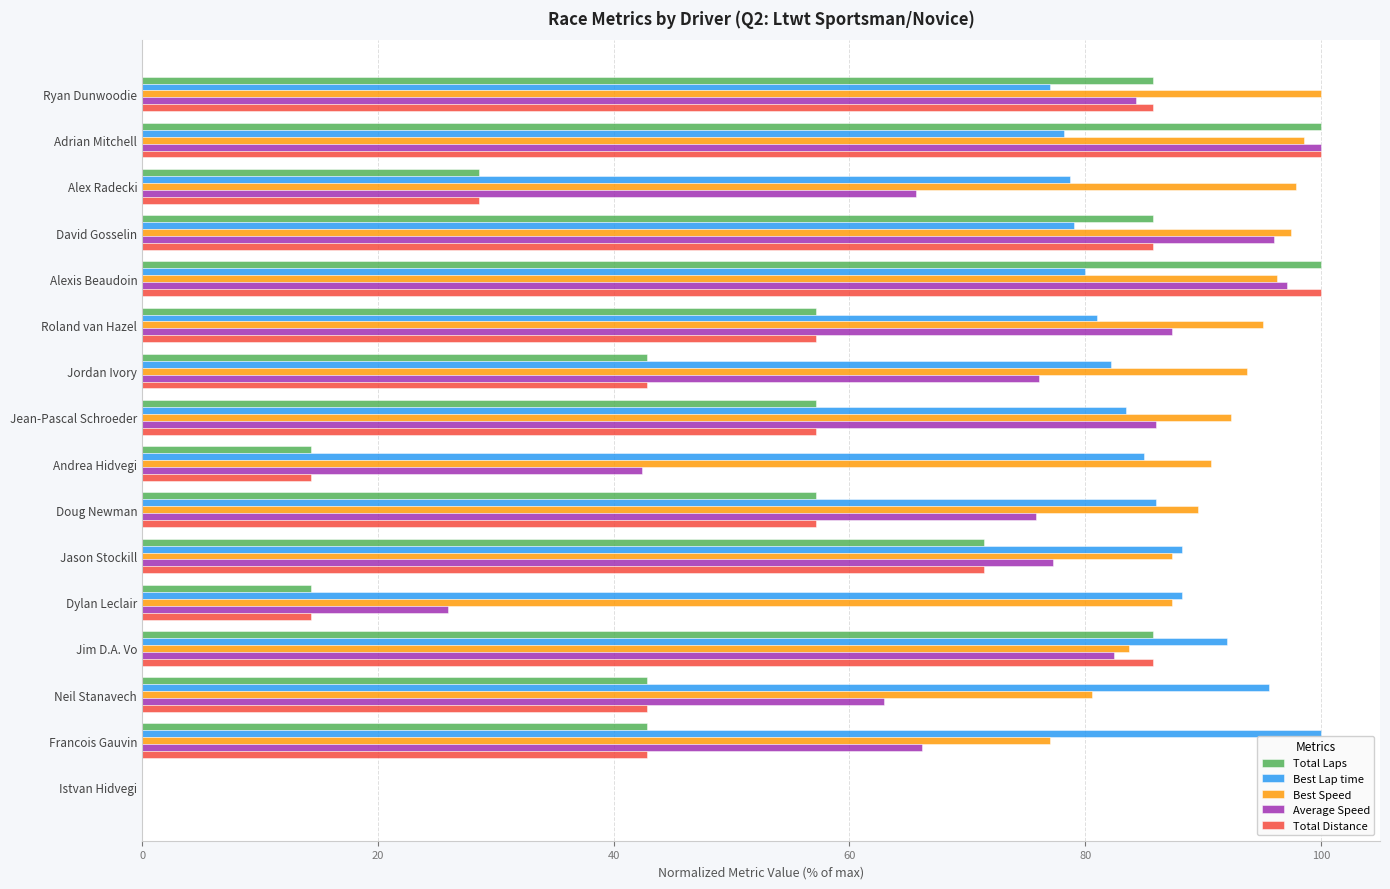

What is the sum of the Total Distance values at Dylan Leclair and Francois Gauvin?

57.1